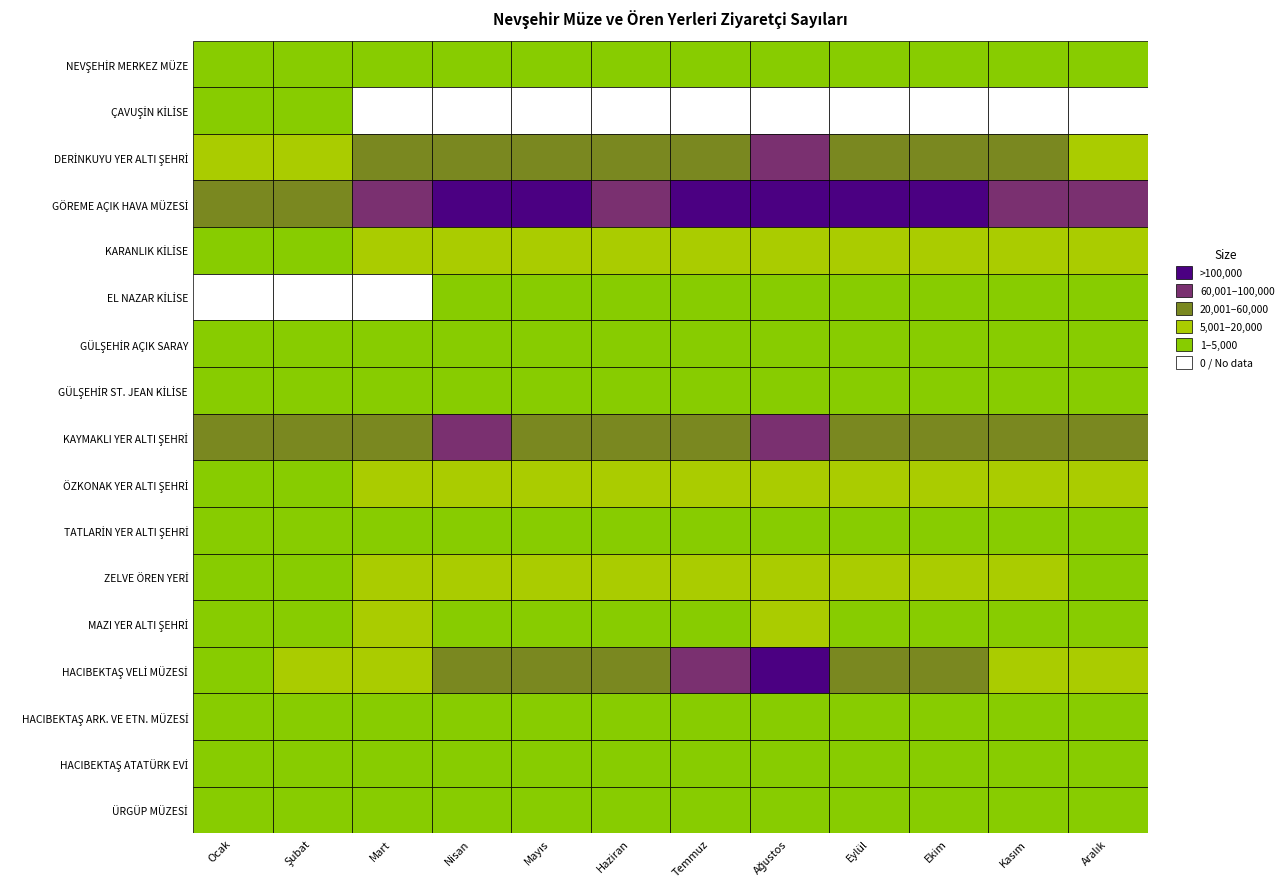

Which series has the largest total across all categories?

GÖREME AÇIK HAVA MÜZESİ